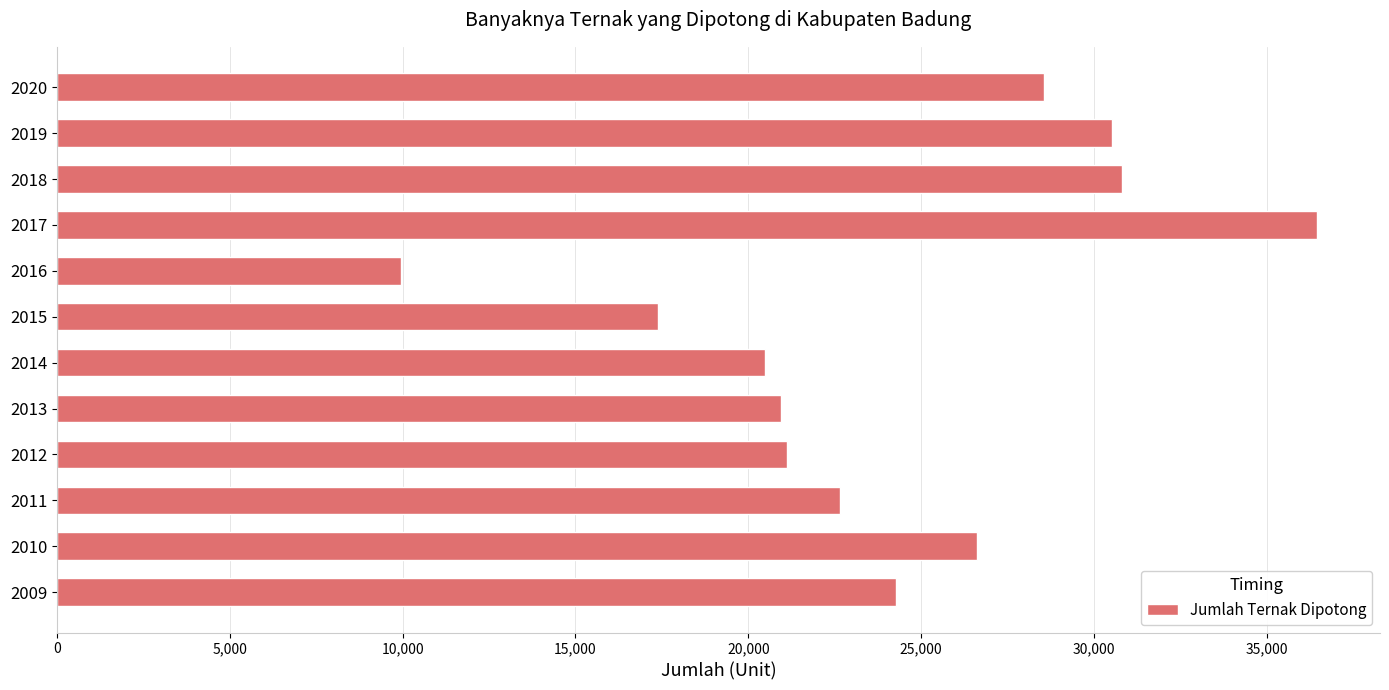

Reading top to bottom, what are all the values shown in this chart?

28543	30530	30805	36456	9940	17390	20477	20948	21124	22649	26622	24273